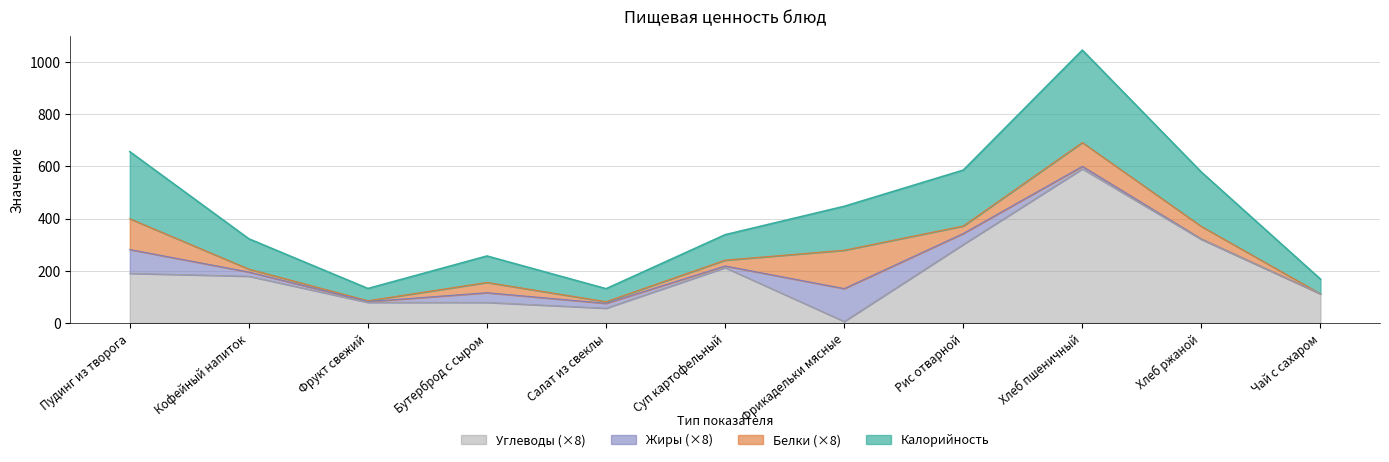

What is the highest value of the Углеводы (×8) series?

590.4